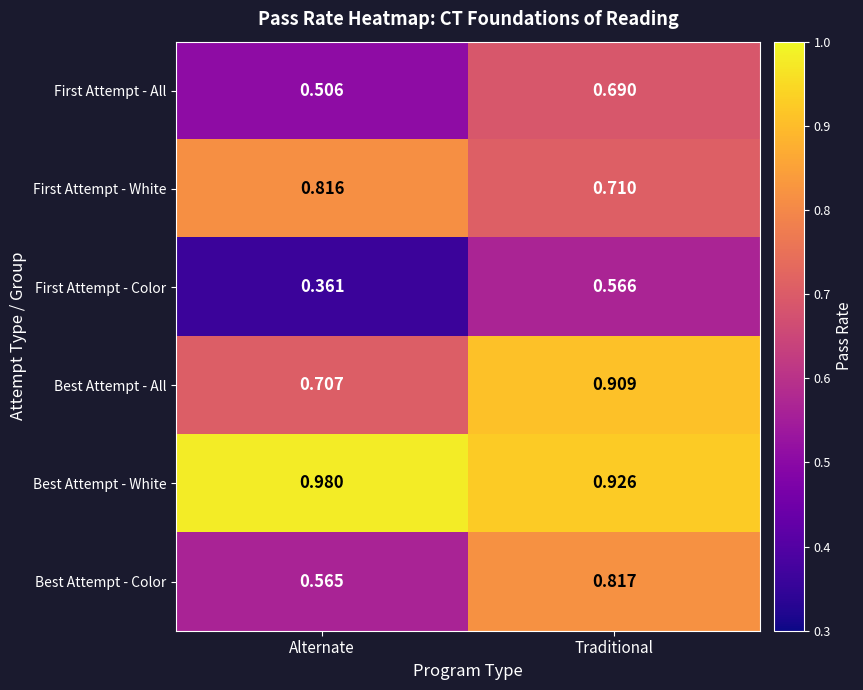

Which series has the widest spread of values?

Best Attempt - Color